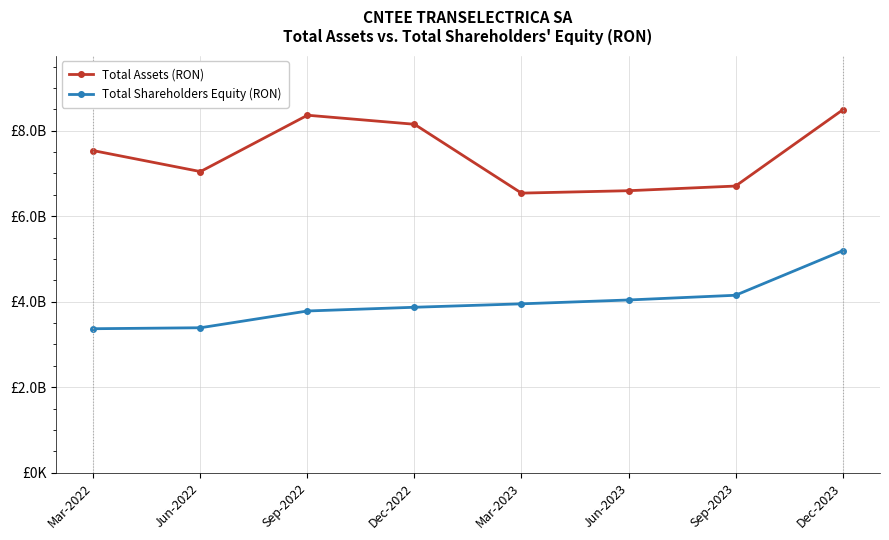

Rank the series at Mar-2022 from highest to lowest value.

Total Assets (RON), Total Shareholders Equity (RON)